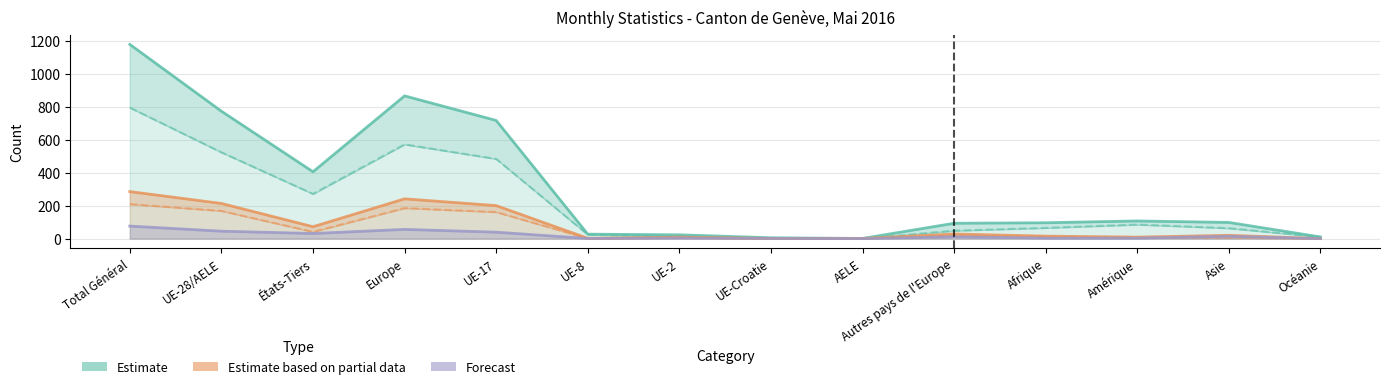

True or false: Changements de statut (Forecast) and Total augmentations (Estimate) cross at least once.

False